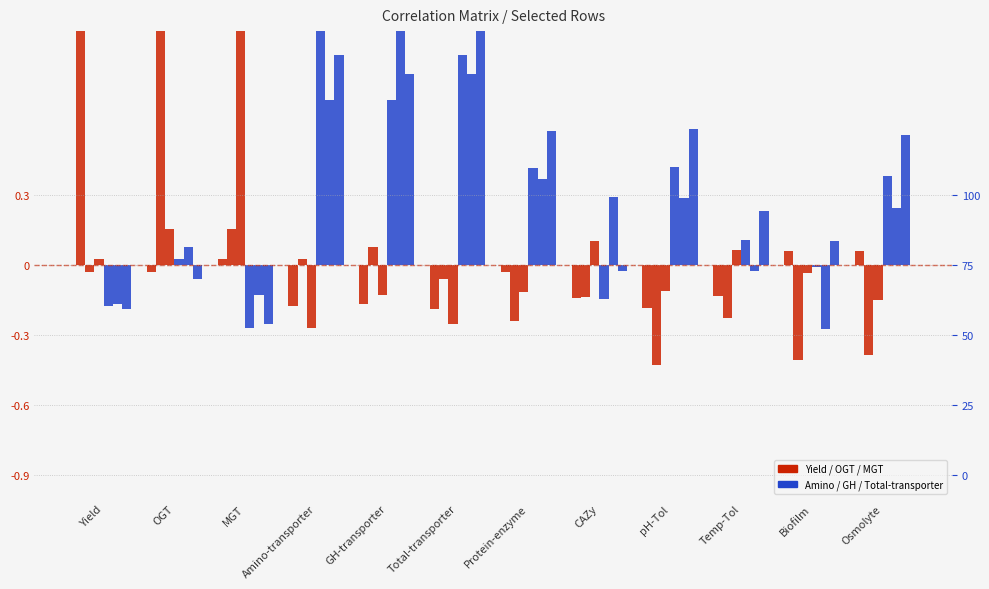

Where does the Total-transporter series first go above 0?

Amino-transporter